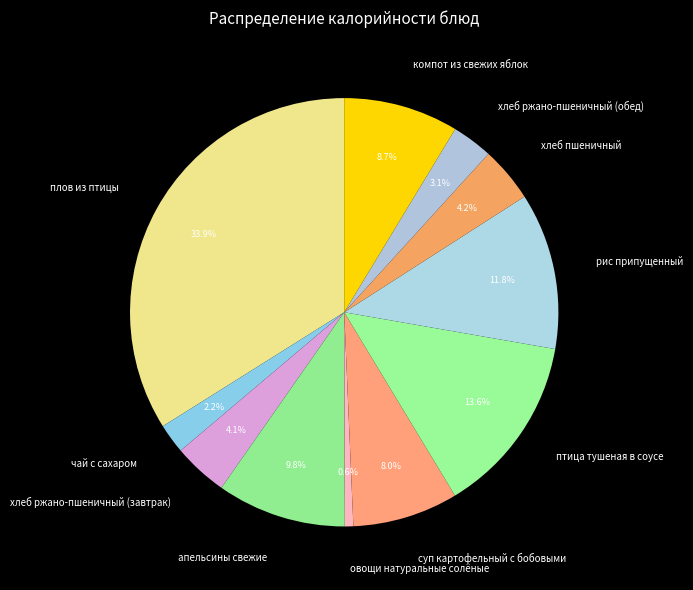

Between суп картофельный с бобовыми and овощи натуральные солёные, which is larger?

суп картофельный с бобовыми